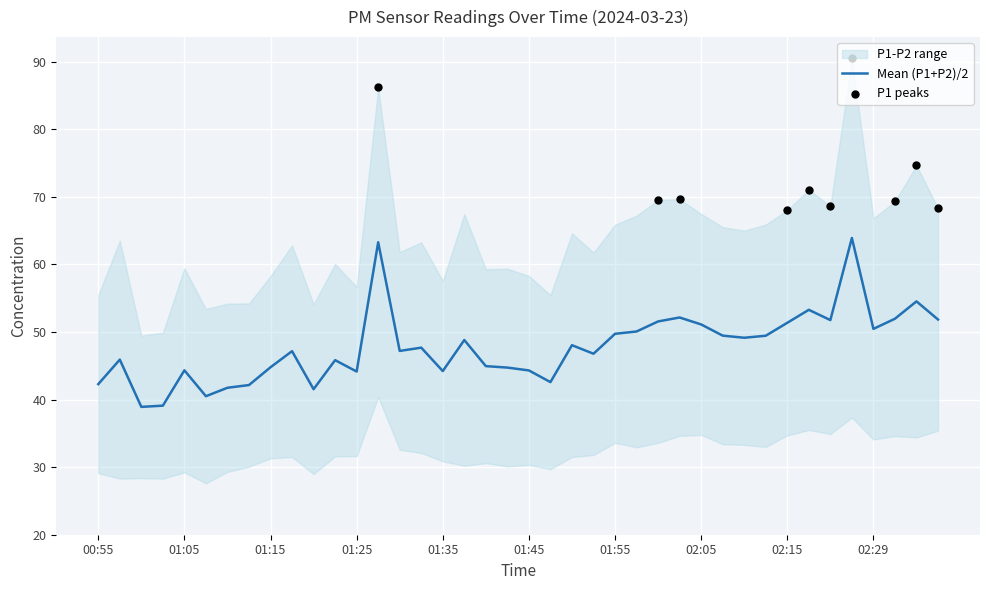

Between 01:23 and 02:05, which is larger?

02:05